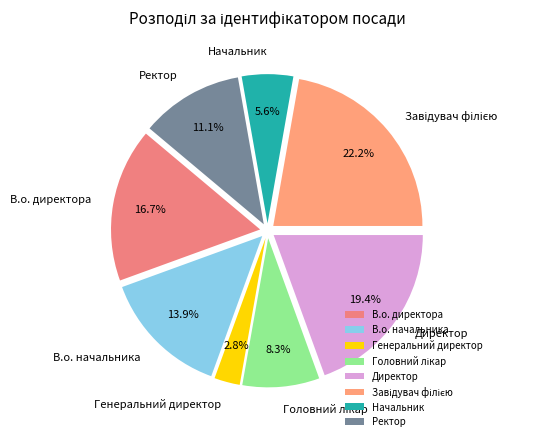

To the nearest percent, what is the average slice percentage?

12%